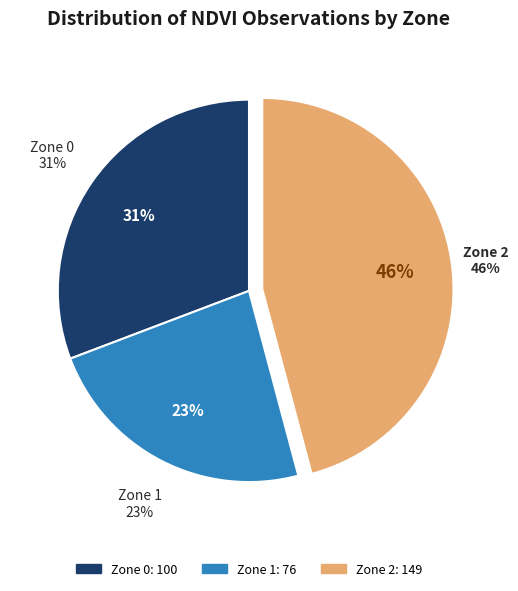

The Zone 2 slice represents 33% of the pie. True or false?

False